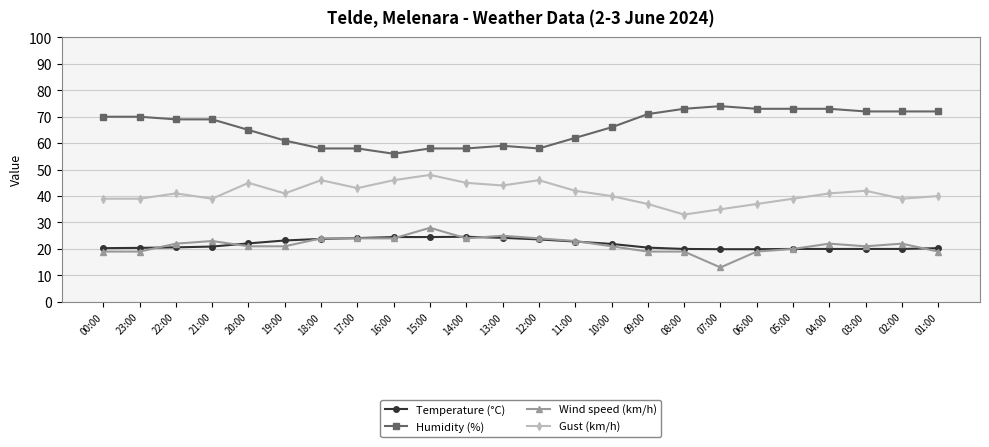

What are all the series names shown in the legend?

Temperature (°C), Humidity (%), Wind speed (km/h), Gust (km/h)